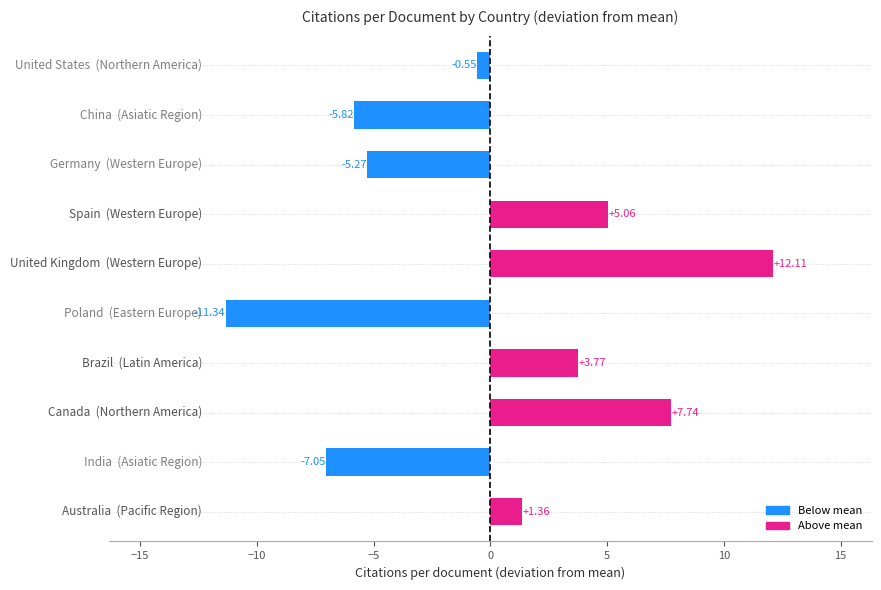

How many values are below 1?

5